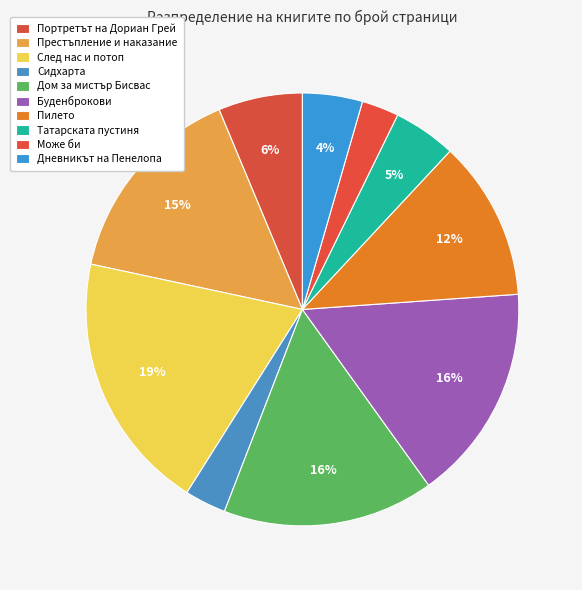

Does Престъпление и наказание represent more than half of the total?

No